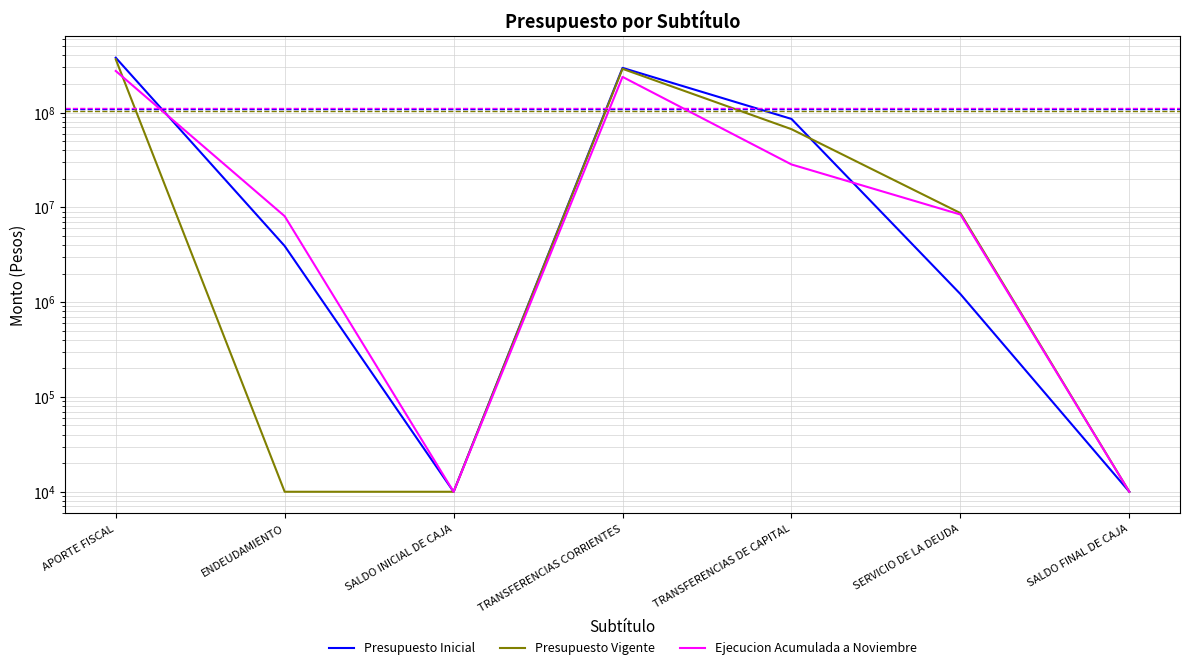

What is the label of the 7th point from the right?

APORTE FISCAL